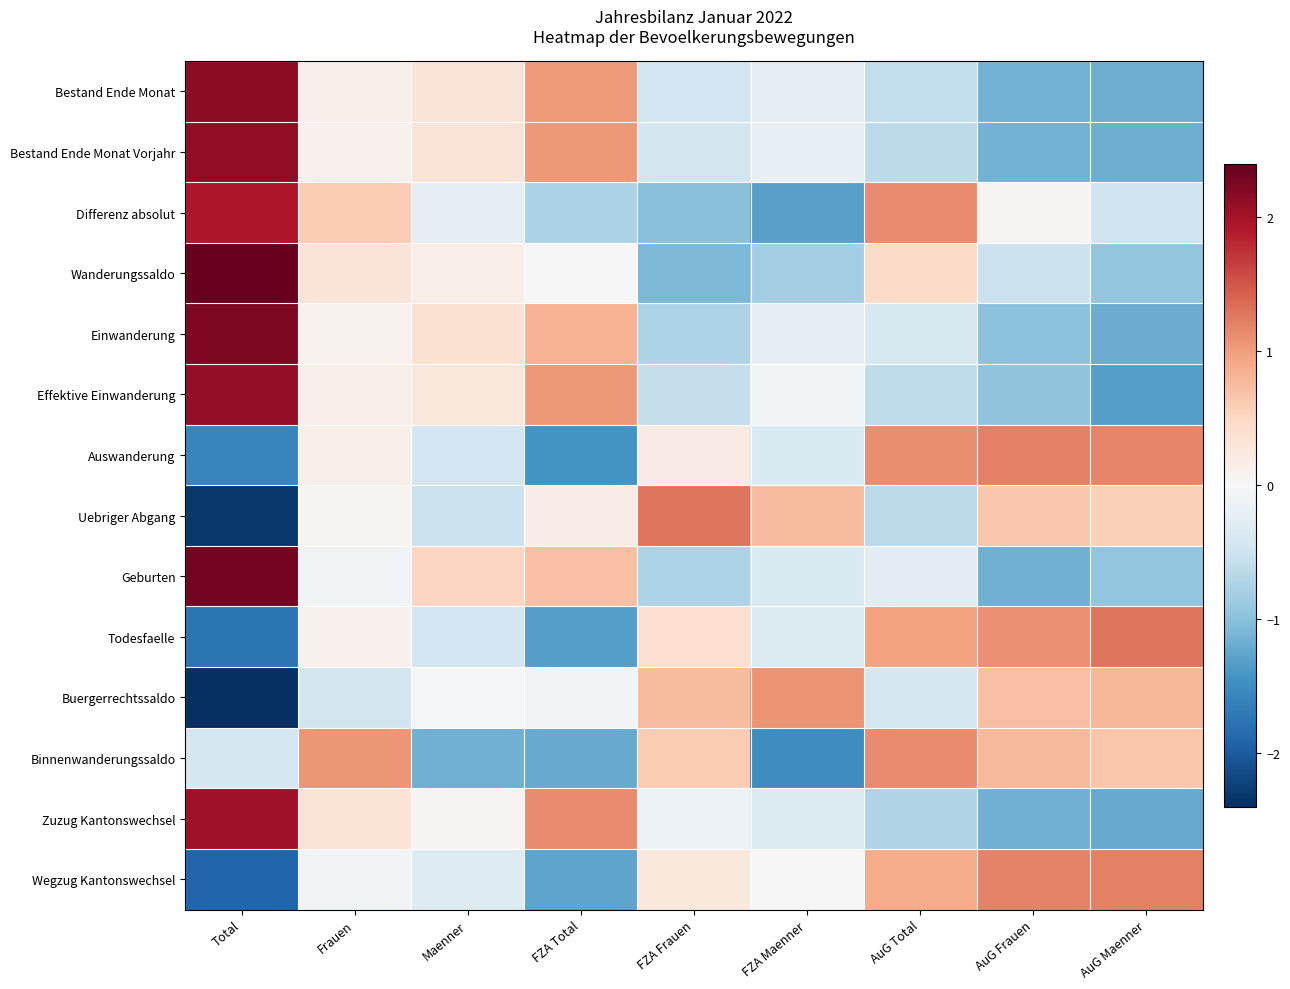

What is the difference between the highest and lowest values at AuG Frauen?

2.4